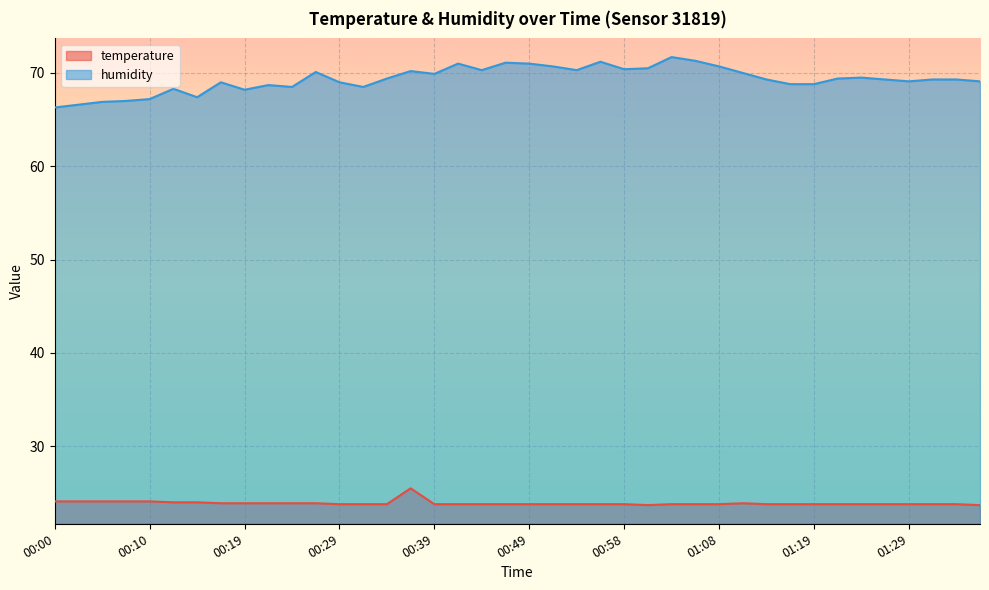

Rank the series by their maximum value, from highest to lowest.

humidity, temperature